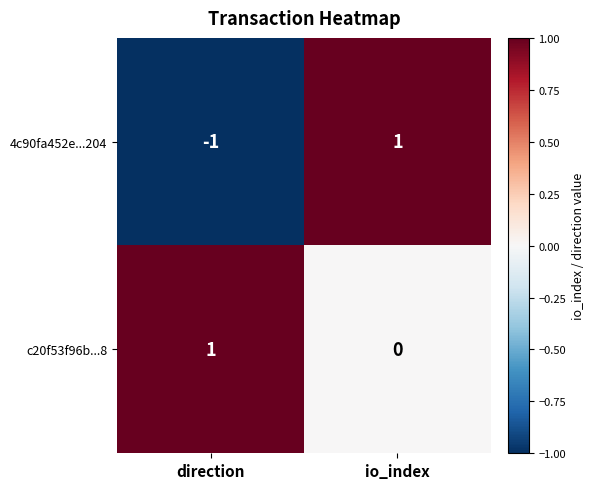

Reading left to right, transcribe all the data shown in this chart.

4c90fa452e...204: direction=-1	io_index=1
c20f53f96b...8: direction=1	io_index=0